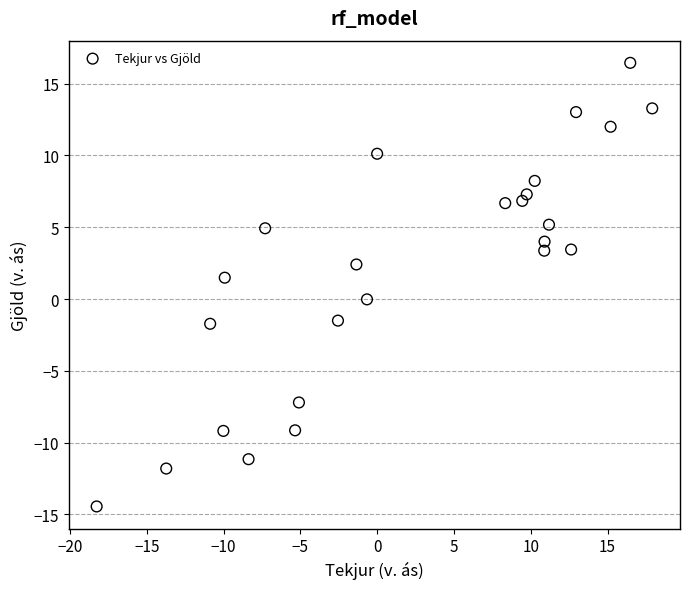

What Y value in the scatter plot is closest to 1?

1.5